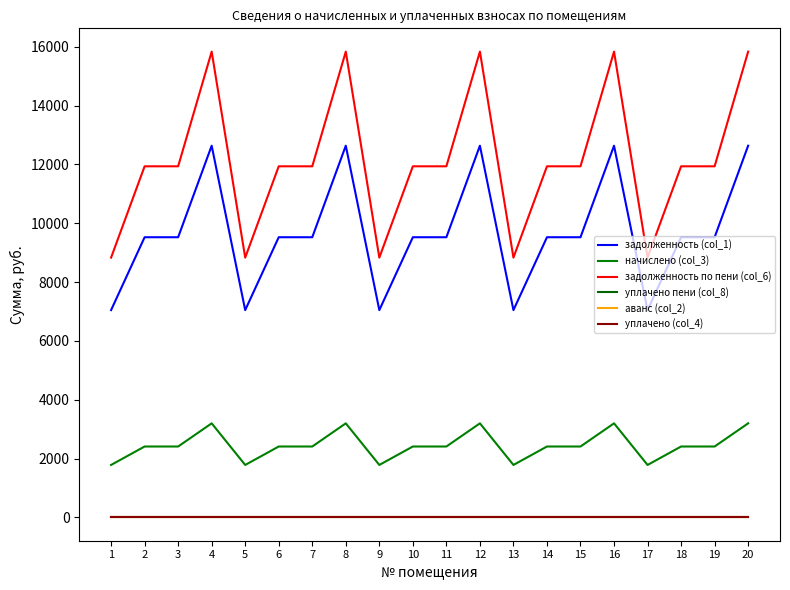

True or false: задолженность (col_1) has more than 2 points higher than both neighbors.

True